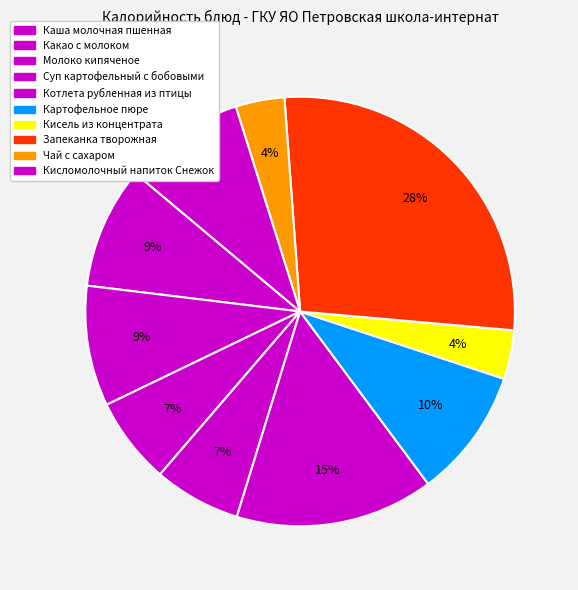

To the nearest percent, what is the difference between the largest and smallest slice percentages?

24%